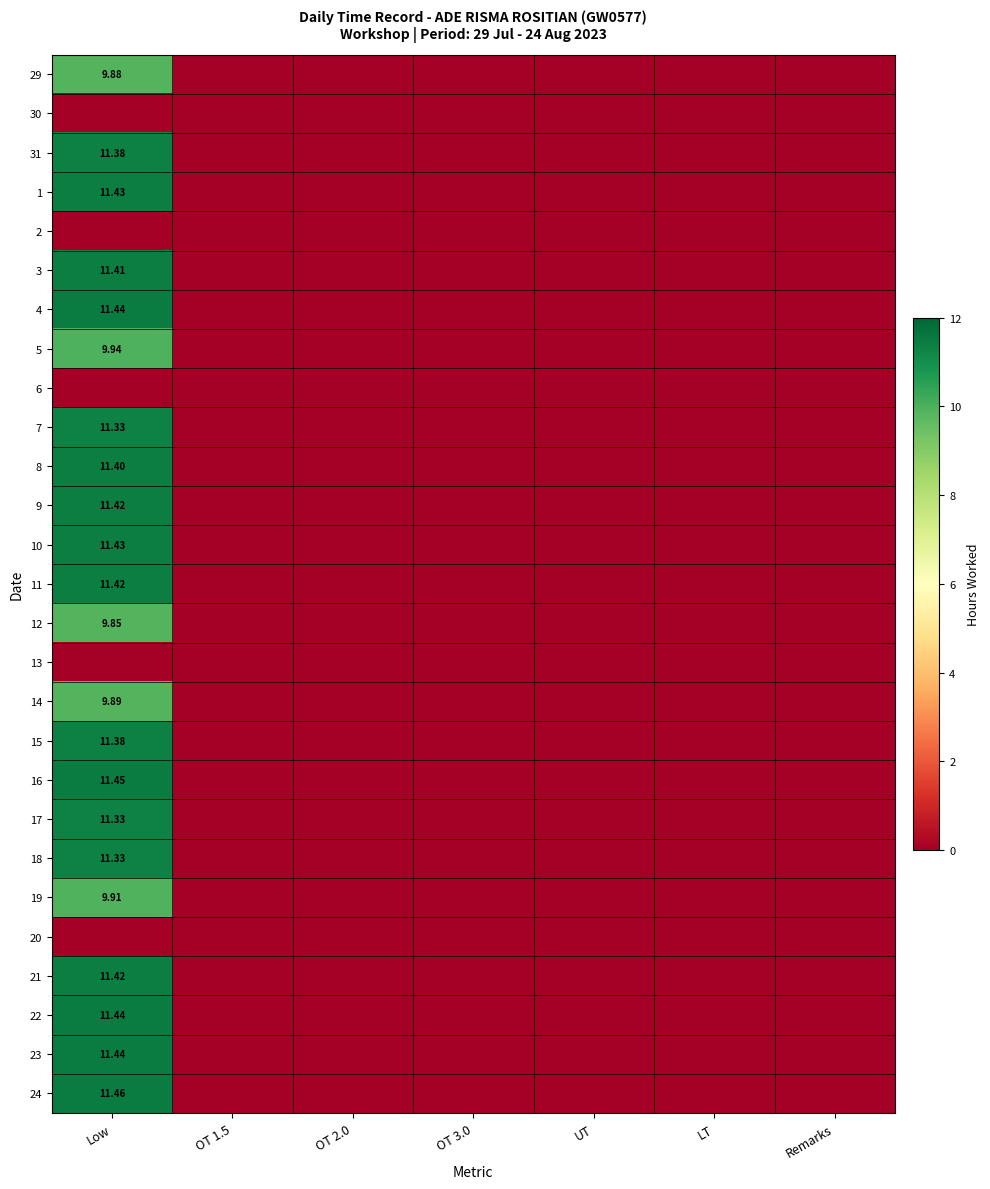

Is the value of 31 at Low greater than the value of 17 at Low?

Yes